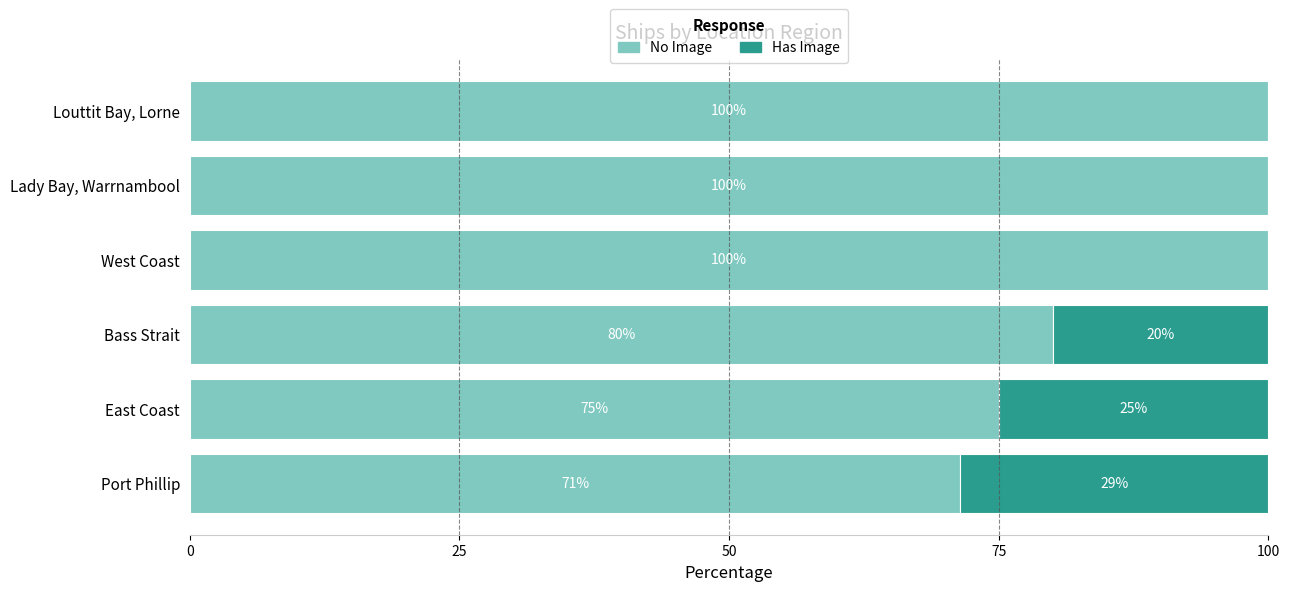

The No Image series shows 169.0 at Louttit Bay, Lorne. True or false?

False